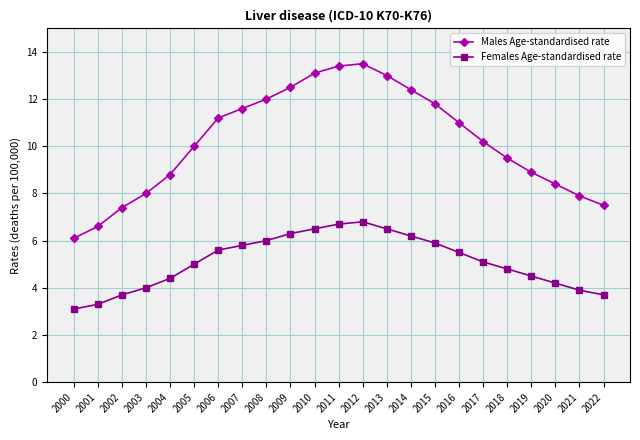

True or false: Males Age-standardised rate and Females Age-standardised rate intersect in this chart.

False